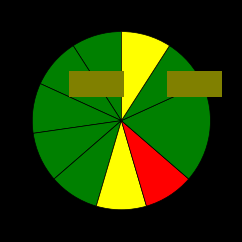

How many segments does this pie chart have?

10